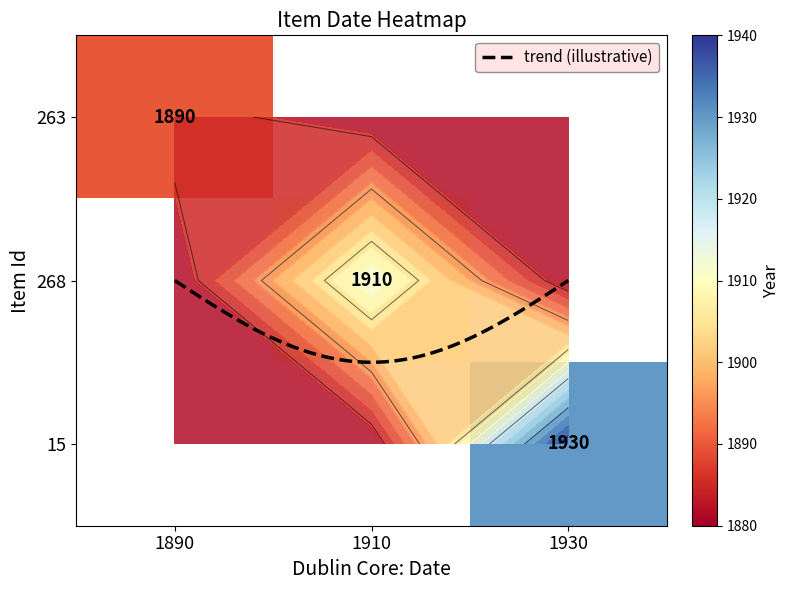

What is the maximum value shown in the chart?

1930